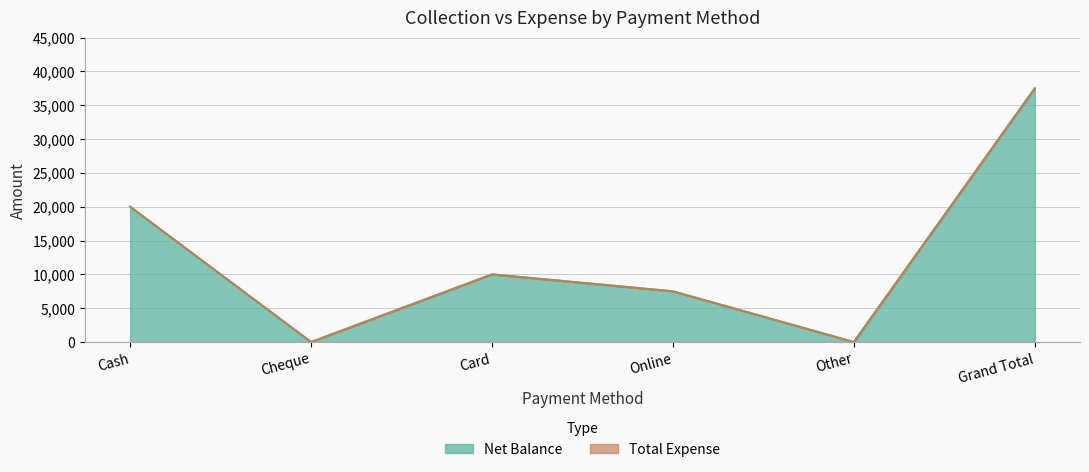

Does the chart display data point markers on the line(s)?

No